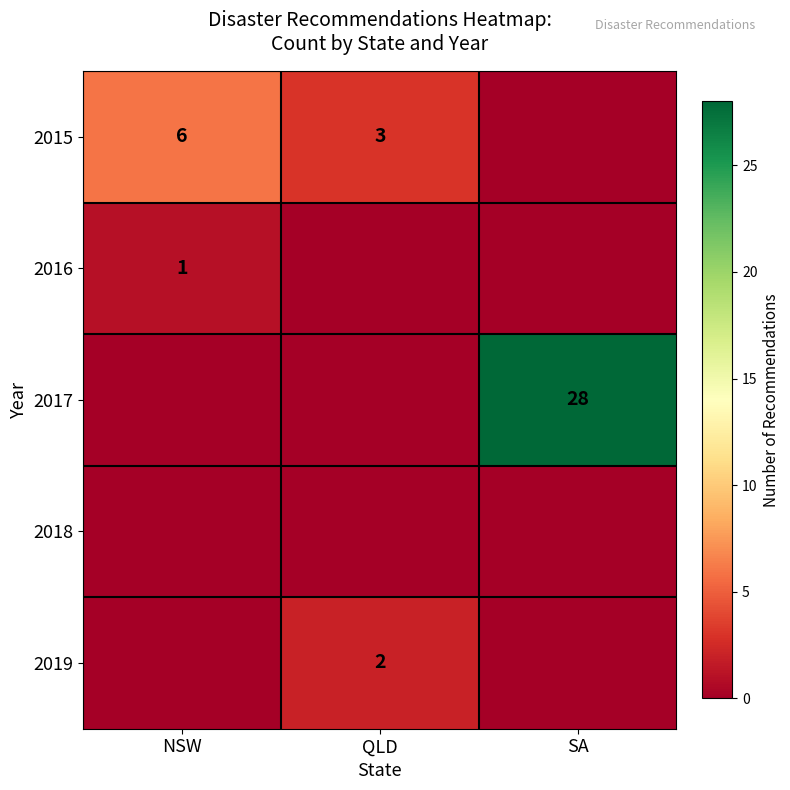

The value of 2017 at SA is 41. True or false?

False